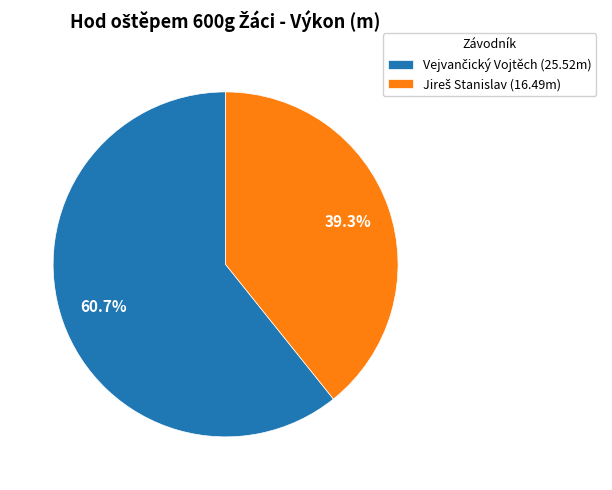

Does any single category account for the majority?

Yes